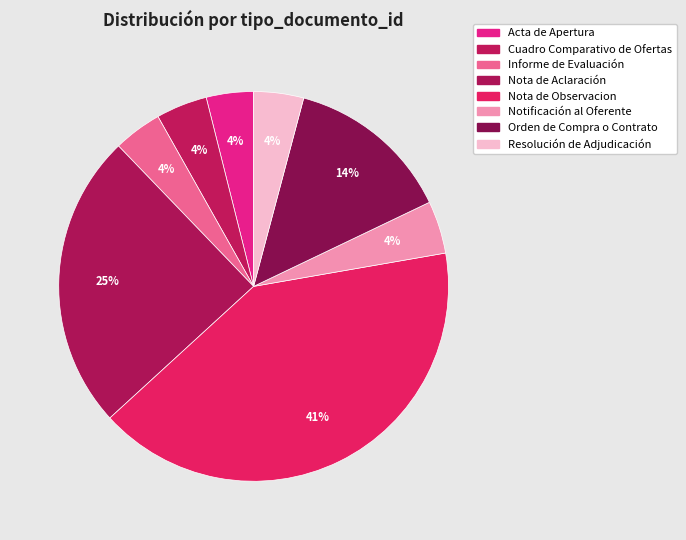

What is the smallest slice in the pie chart?

Acta de Apertura